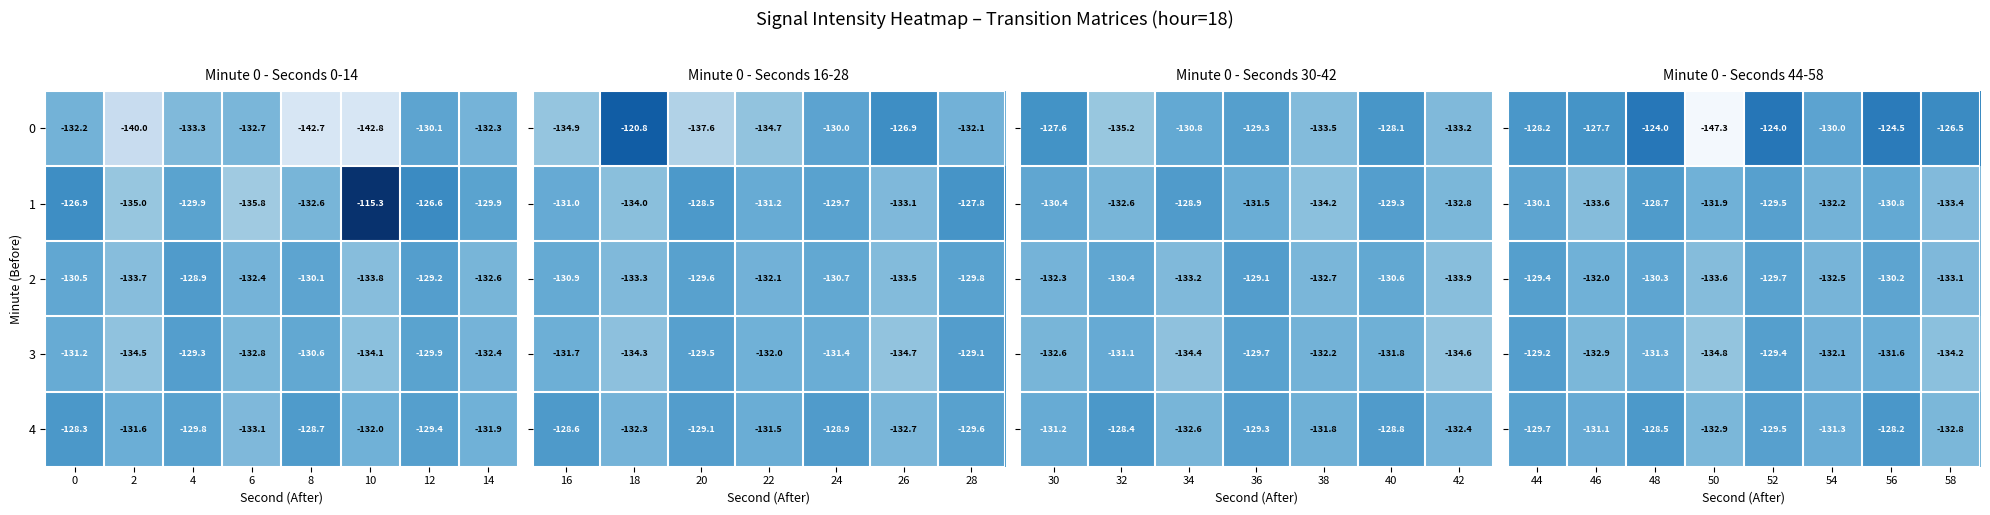

What is the lowest value of the 0 series?

-142.8